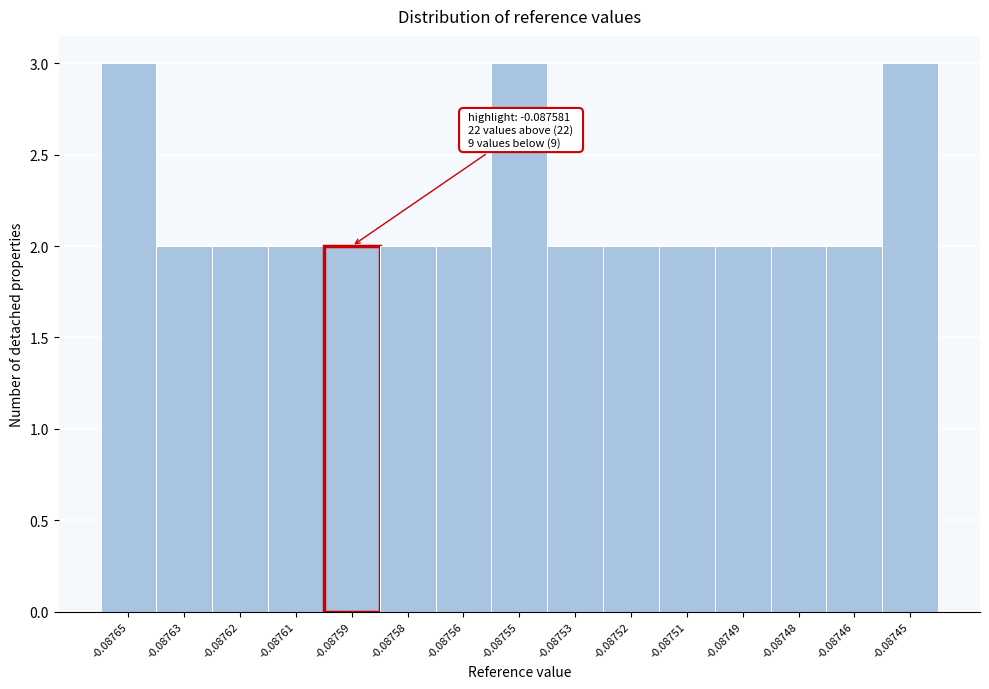

Reading left to right, extract all data points from this chart.

3	2	2	2	2	2	2	3	2	2	2	2	2	2	3